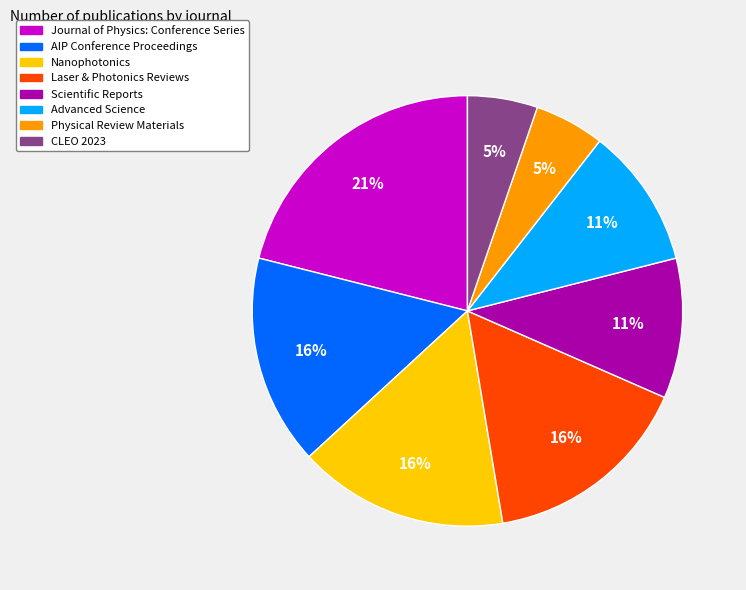

Is it true that Journal of Physics: Conference Series is 21% of the pie?

True